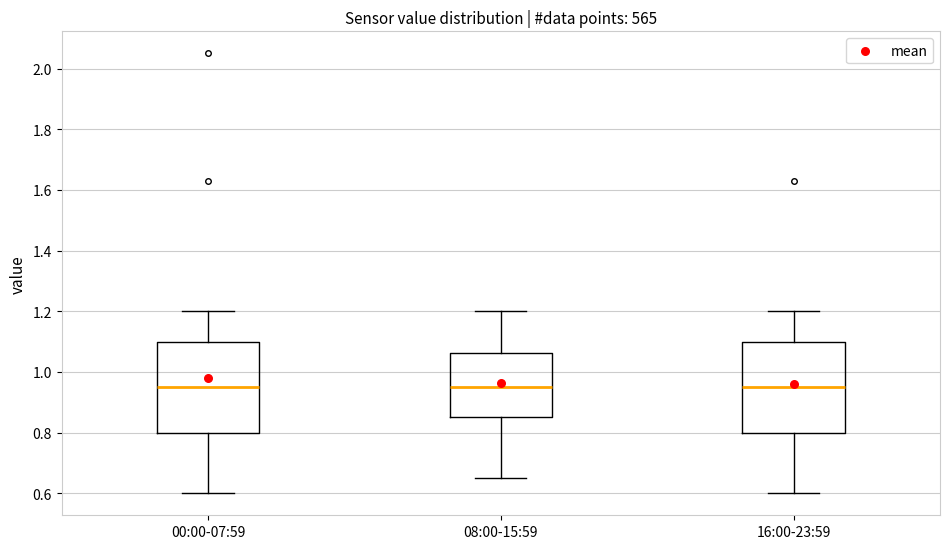

Reading left to right, transcribe this box plot: for each box, give where its median line is, the range the box spans, and where its two whiskers end, as read against the y-axis. The values are not printed on the chart, so give them approximately, as read against the axis.

00:00-07:59: median 0.96, box 0.80 to 1.10, whiskers 0.60 to 1.20
08:00-15:59: median 0.96, box 0.86 to 1.06, whiskers 0.66 to 1.20
16:00-23:59: median 0.96, box 0.80 to 1.10, whiskers 0.60 to 1.20